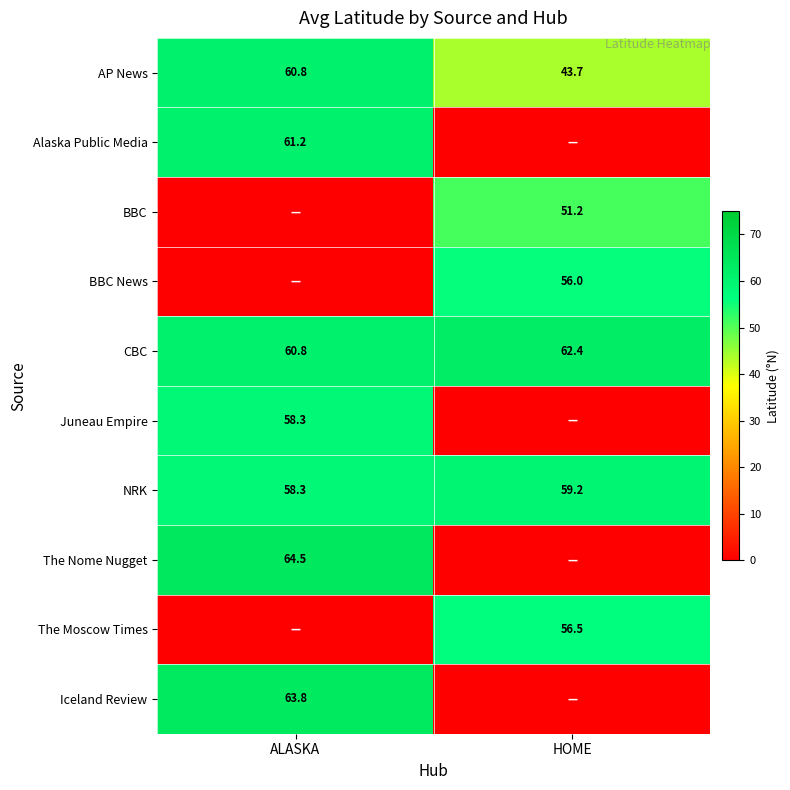

How many data points in NRK are less than 59?

1